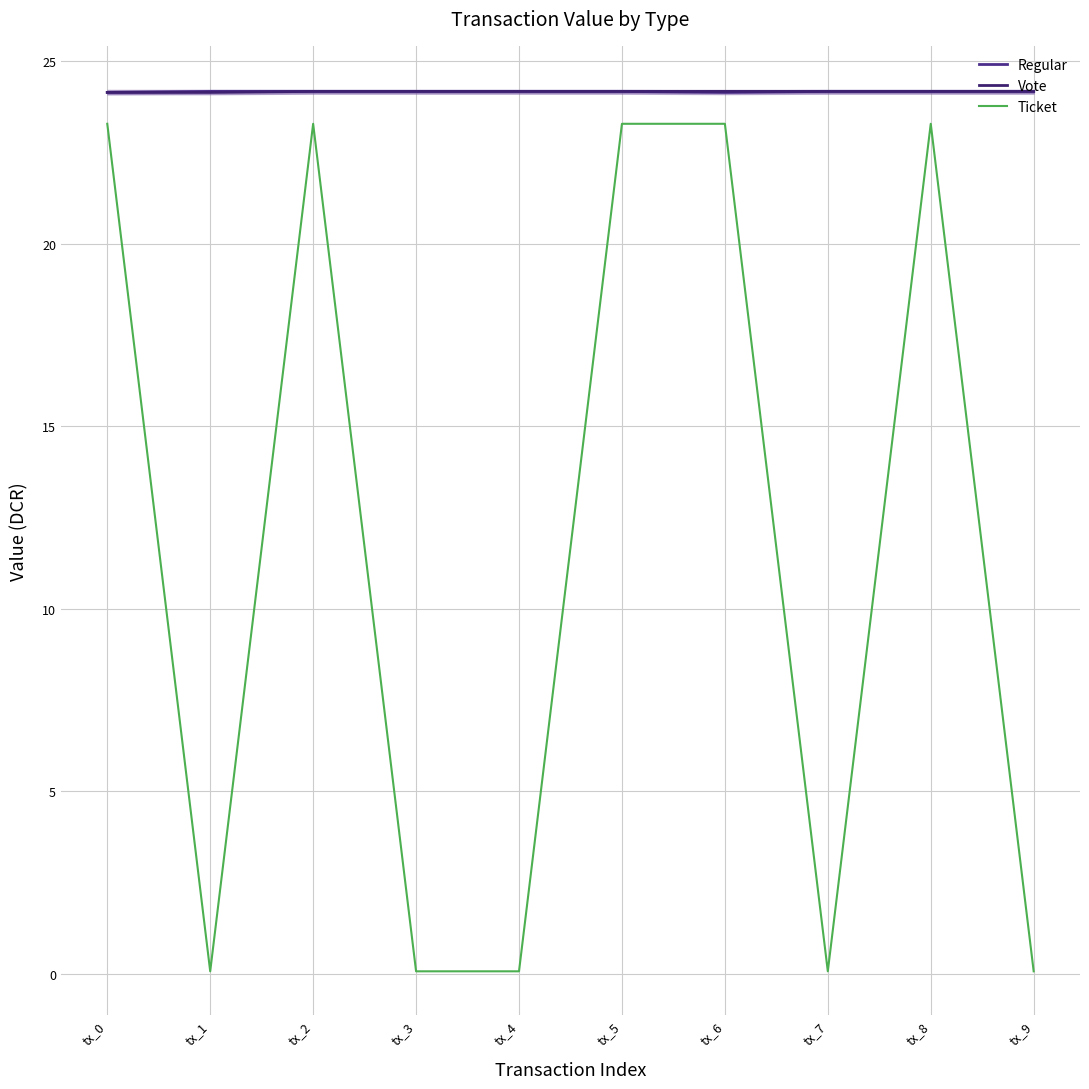

At which category is the sum across all series the highest?

tx_2